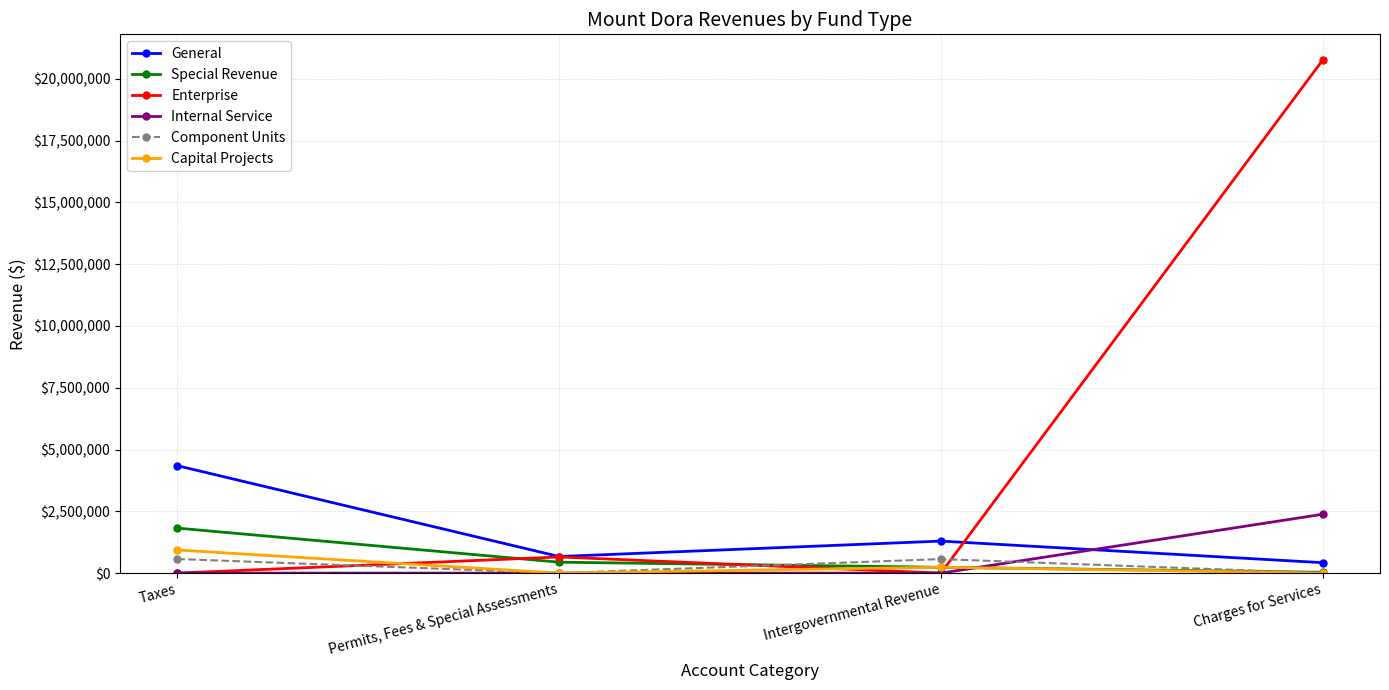

Does the chart display data point markers on the line(s)?

Yes